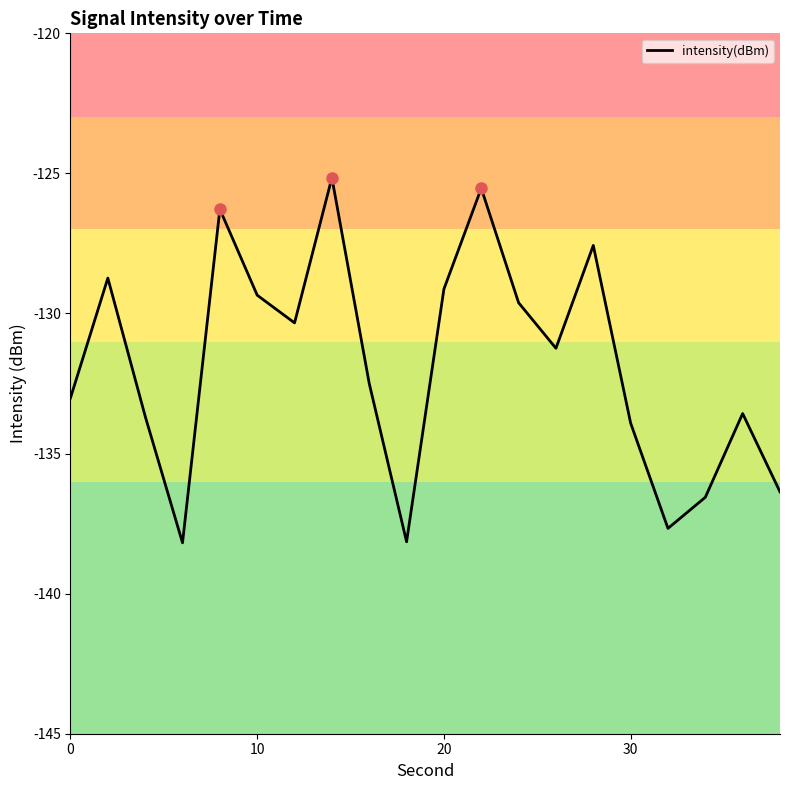

What is the maximum value shown in the chart?

-125.2